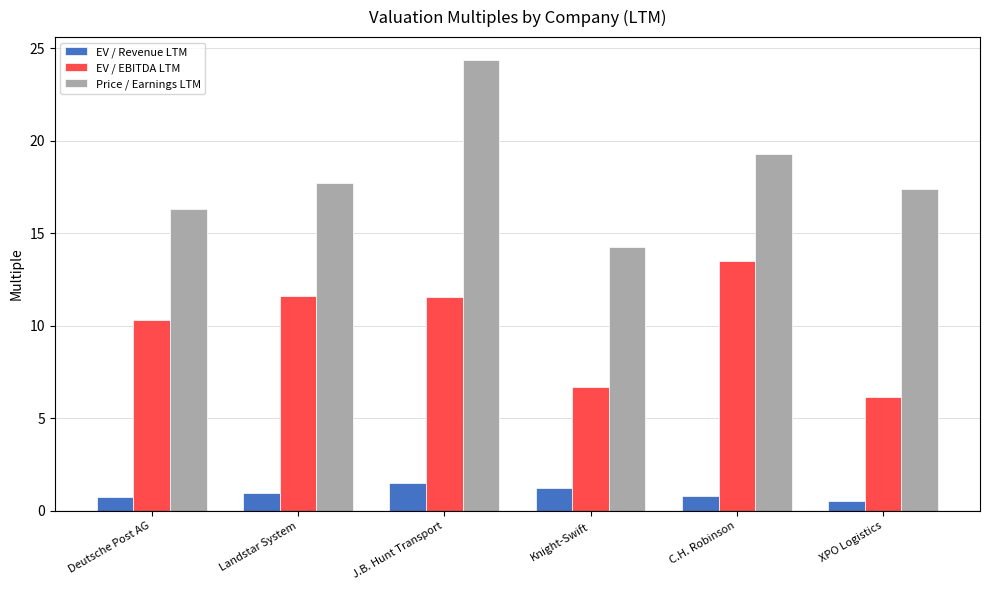

List the series in order of their overall mean, highest first.

Price / Earnings LTM, EV / EBITDA LTM, EV / Revenue LTM